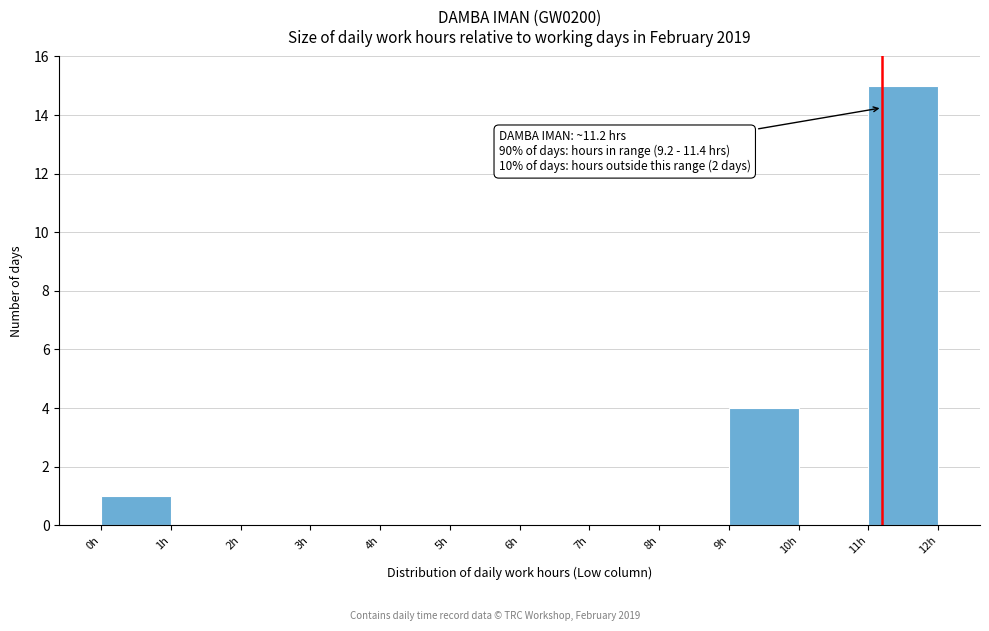

Over which range of the x-axis is the bar tallest?

11 to 12